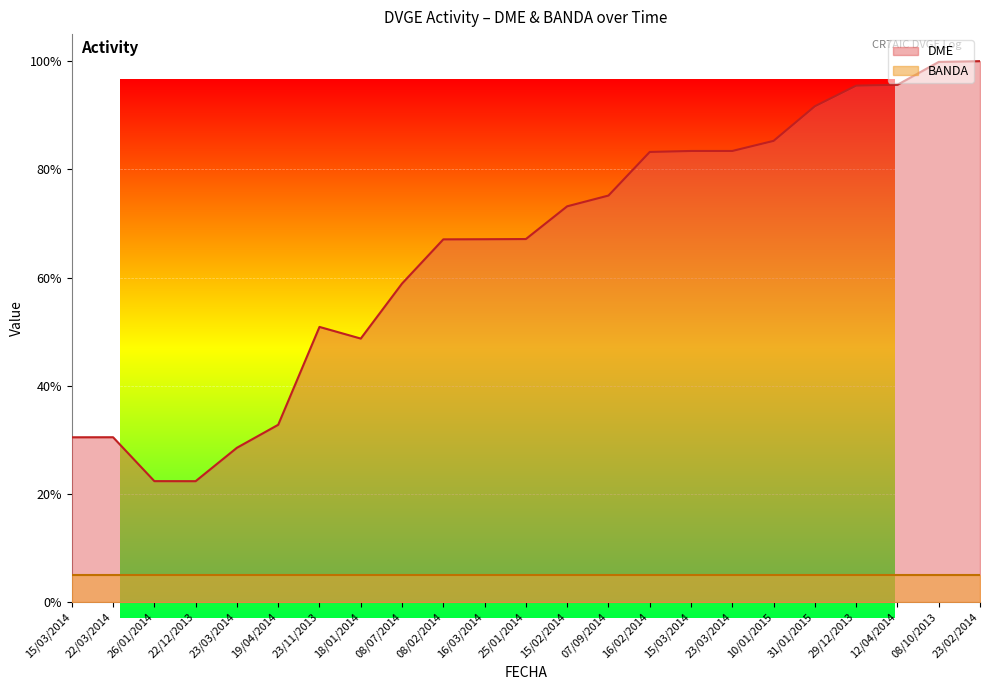

Approximately how many times larger is the value at 22/03/2014 compared to 23/02/2014?

0.3